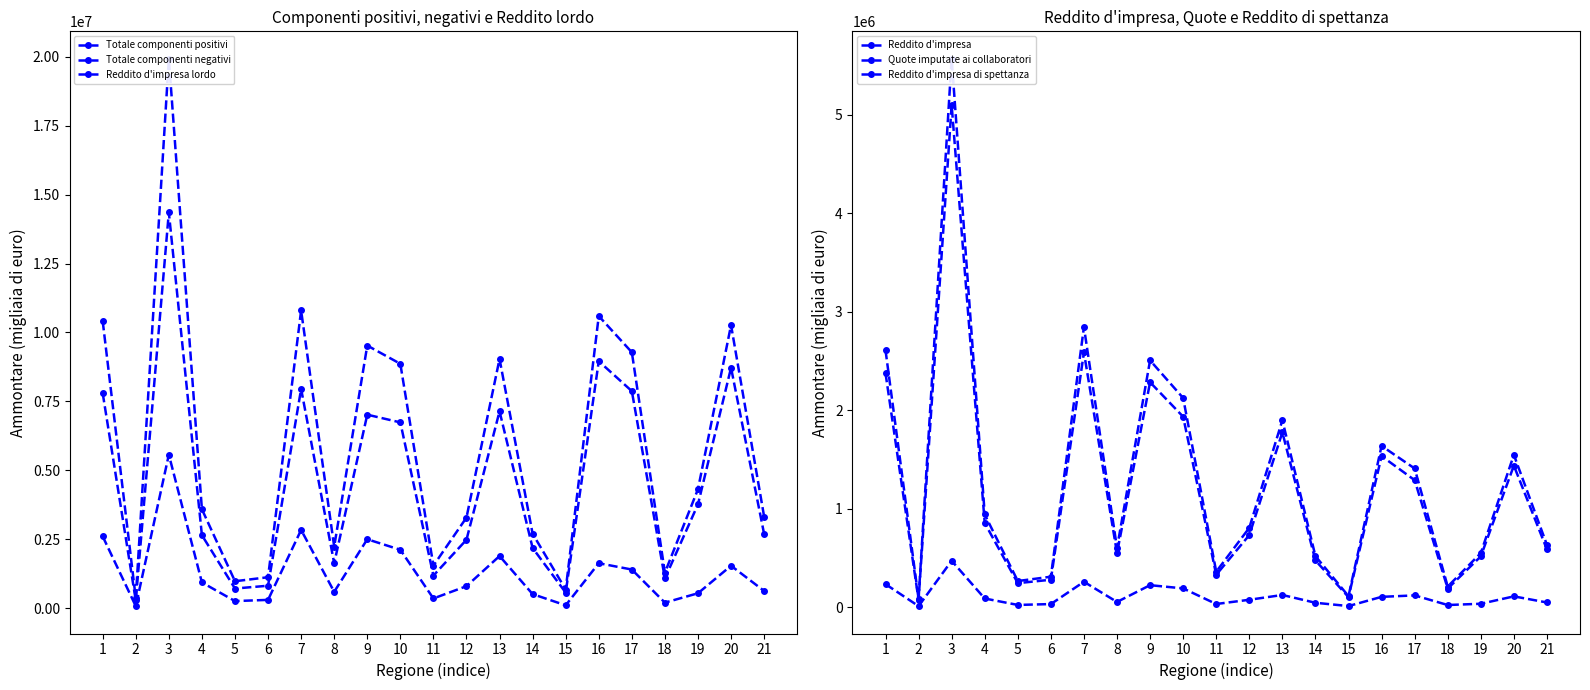

Does the chart have visible grid lines?

No